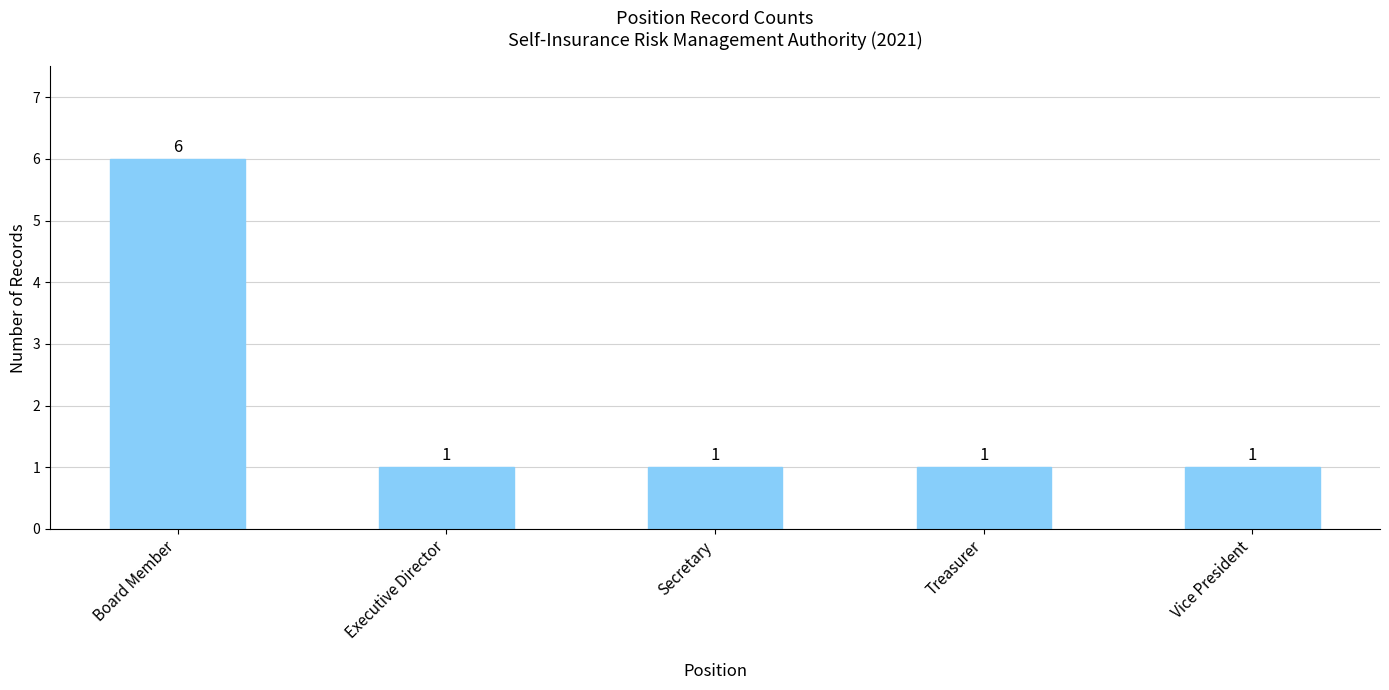

How many values are between 1 and 2?

4